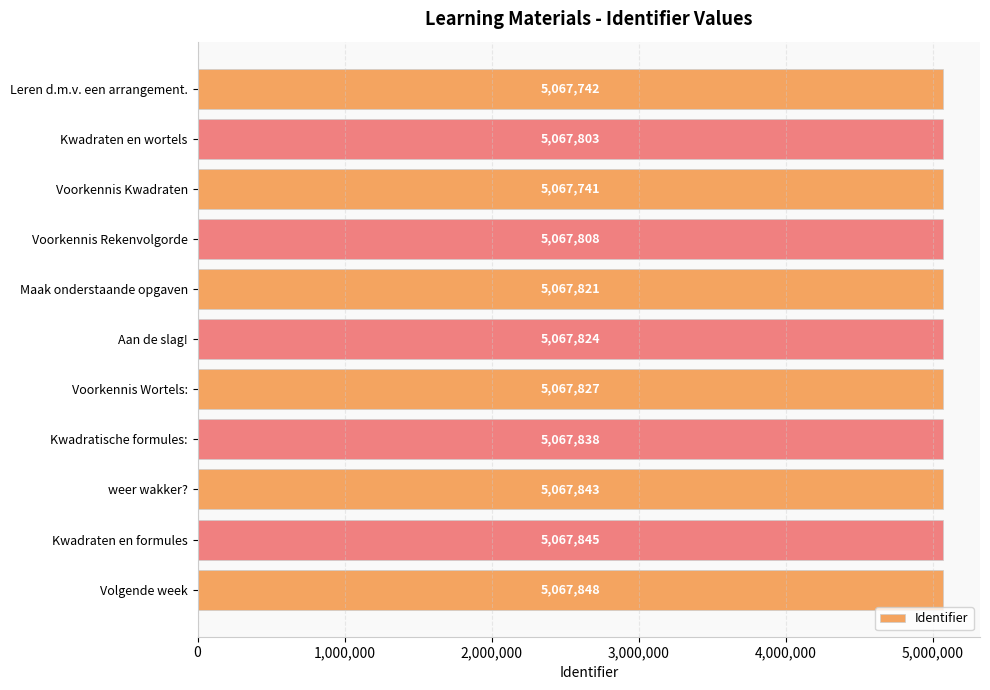

Where is the data nearest to the value 5067794?

Kwadraten en wortels